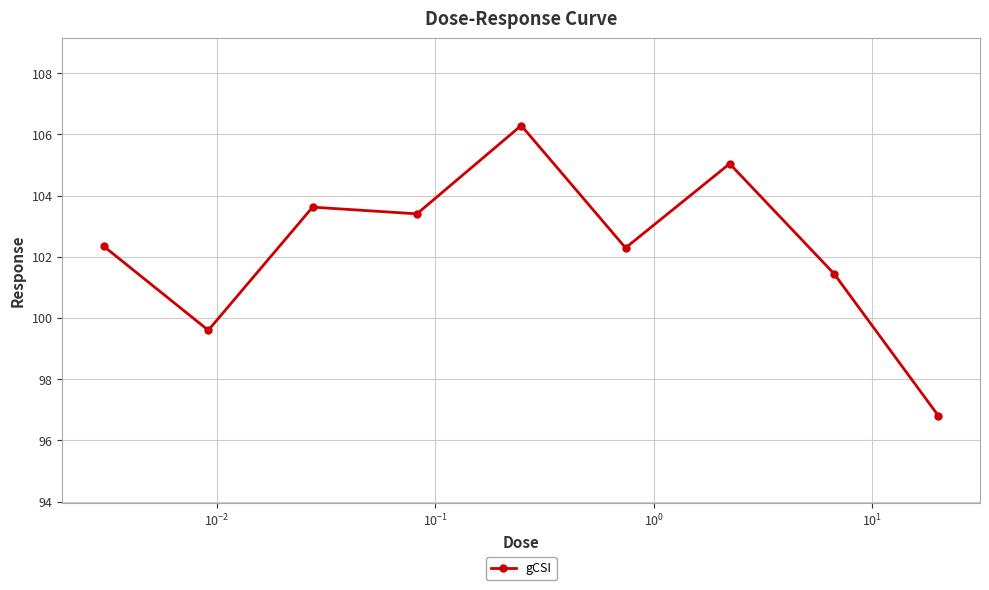

True or false: the data has more than 0 interior local peaks.

True